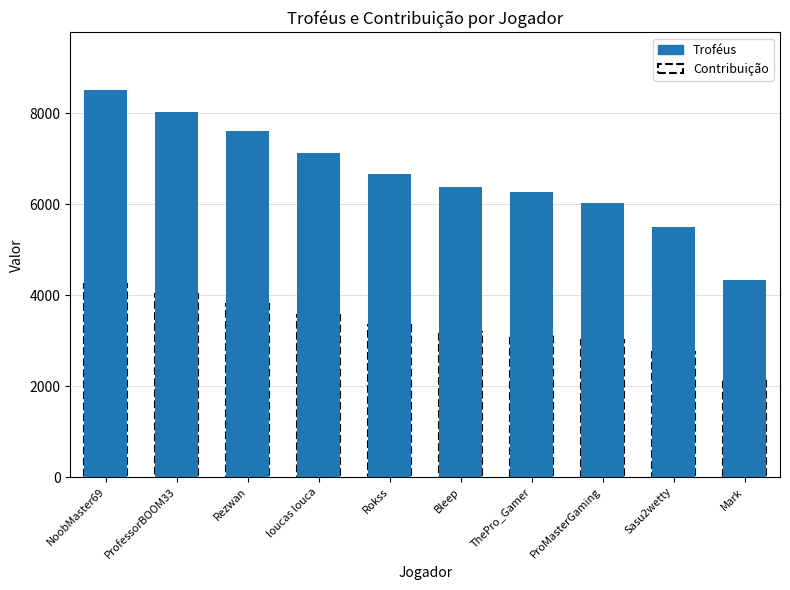

Is it true that the value at ProMasterGaming is 6030?

True